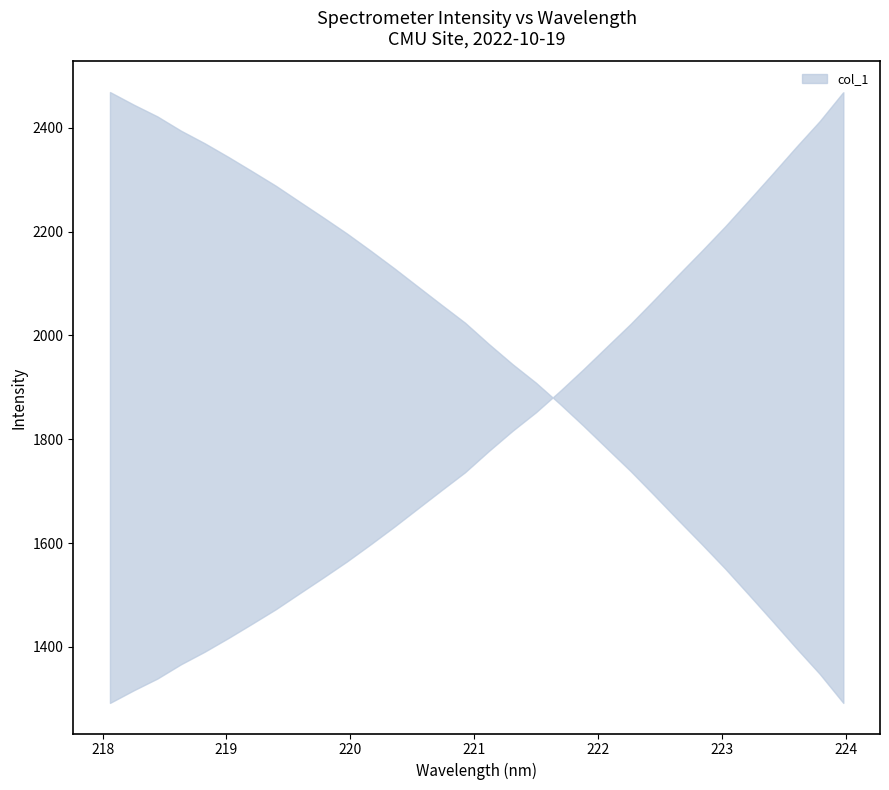

What is the change in value from 220.1623 to 223.5987?

+765.7